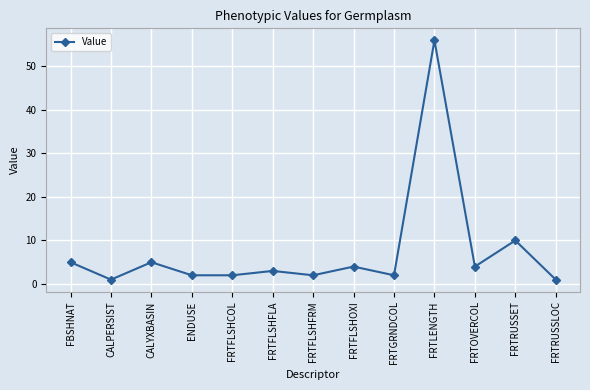

Count the number of data series in this chart.

1